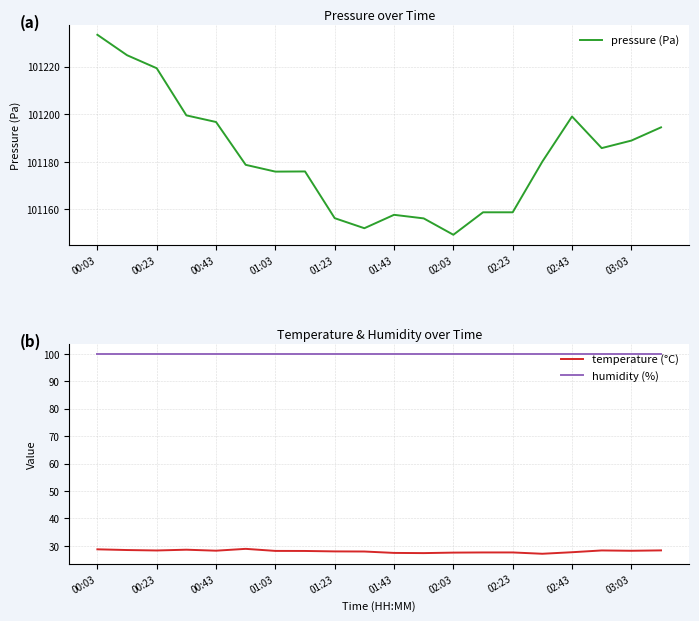

What is the minimum value for temperature (°C)?

27.1